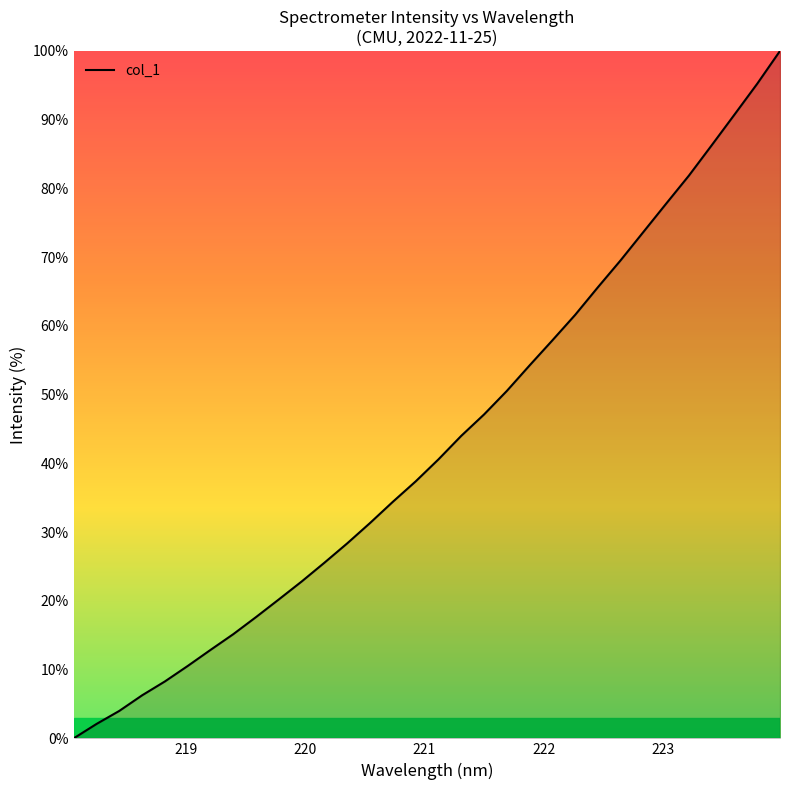

What is the maximum value shown in the chart?

100.0